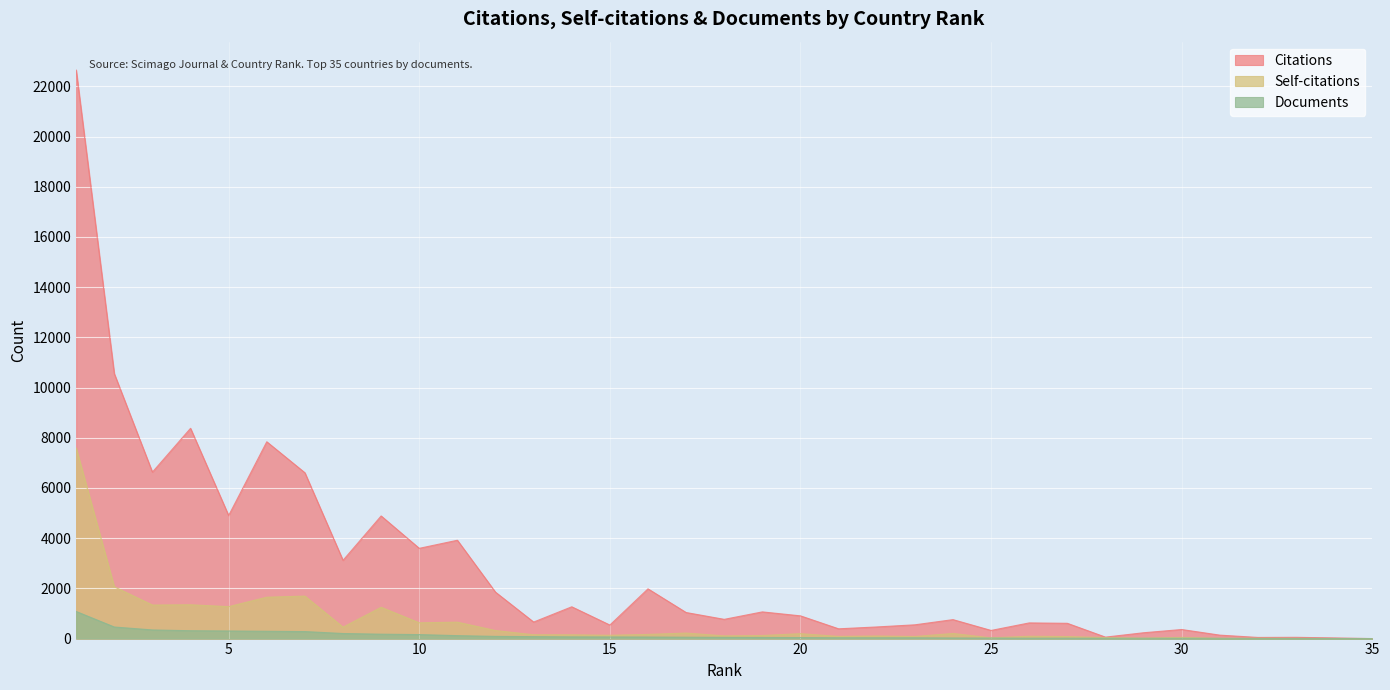

What is the value of the Documents point at the 8th from the left?

202